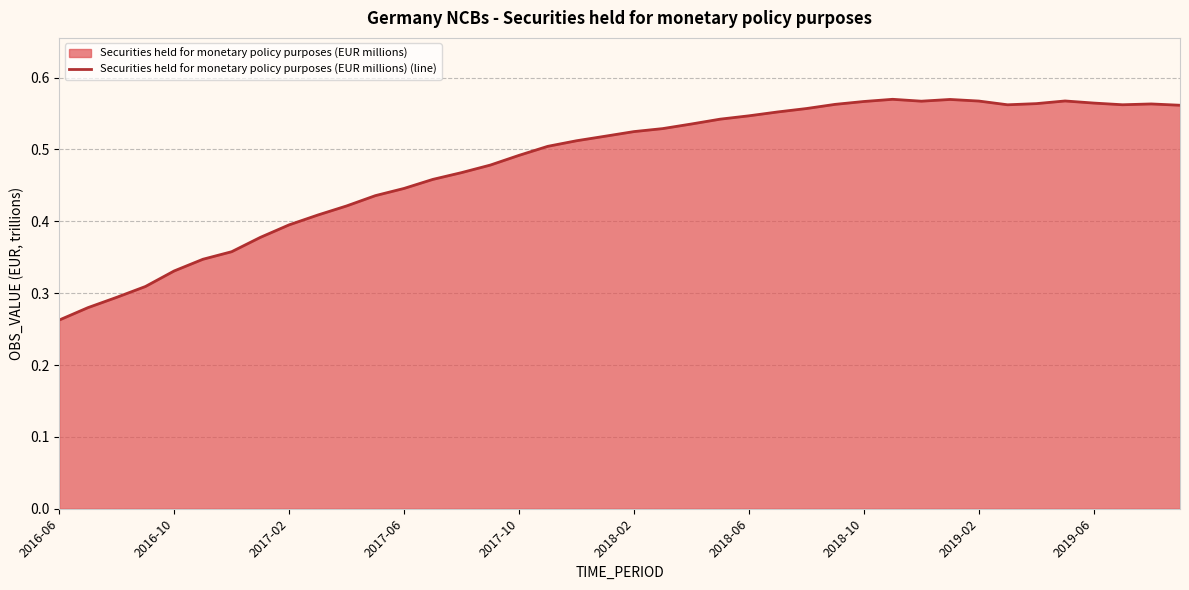

How many points are higher than both their immediate neighbors (excluding endpoints)?

4